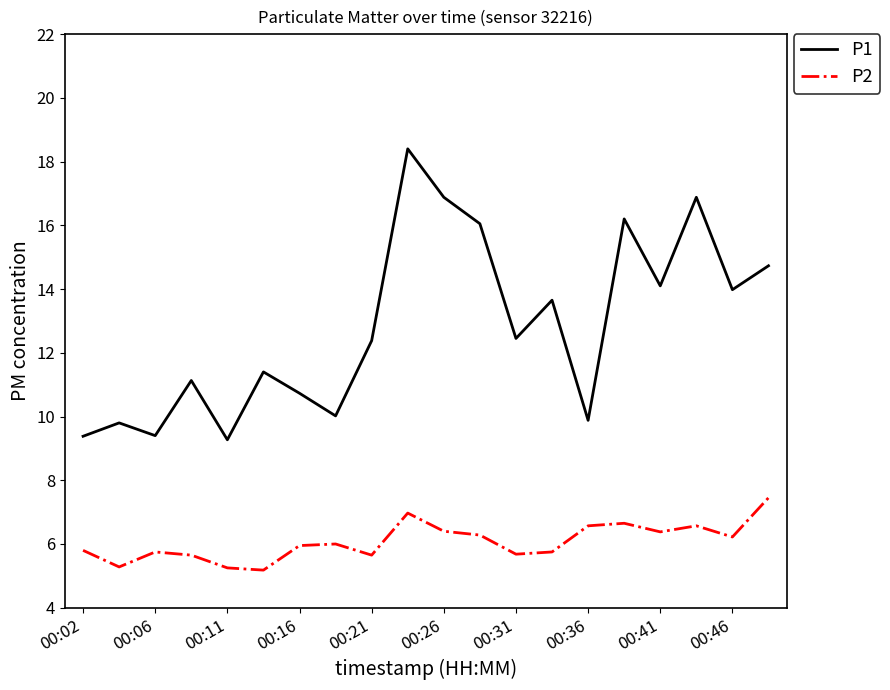

Which series has the largest total across all categories?

P1